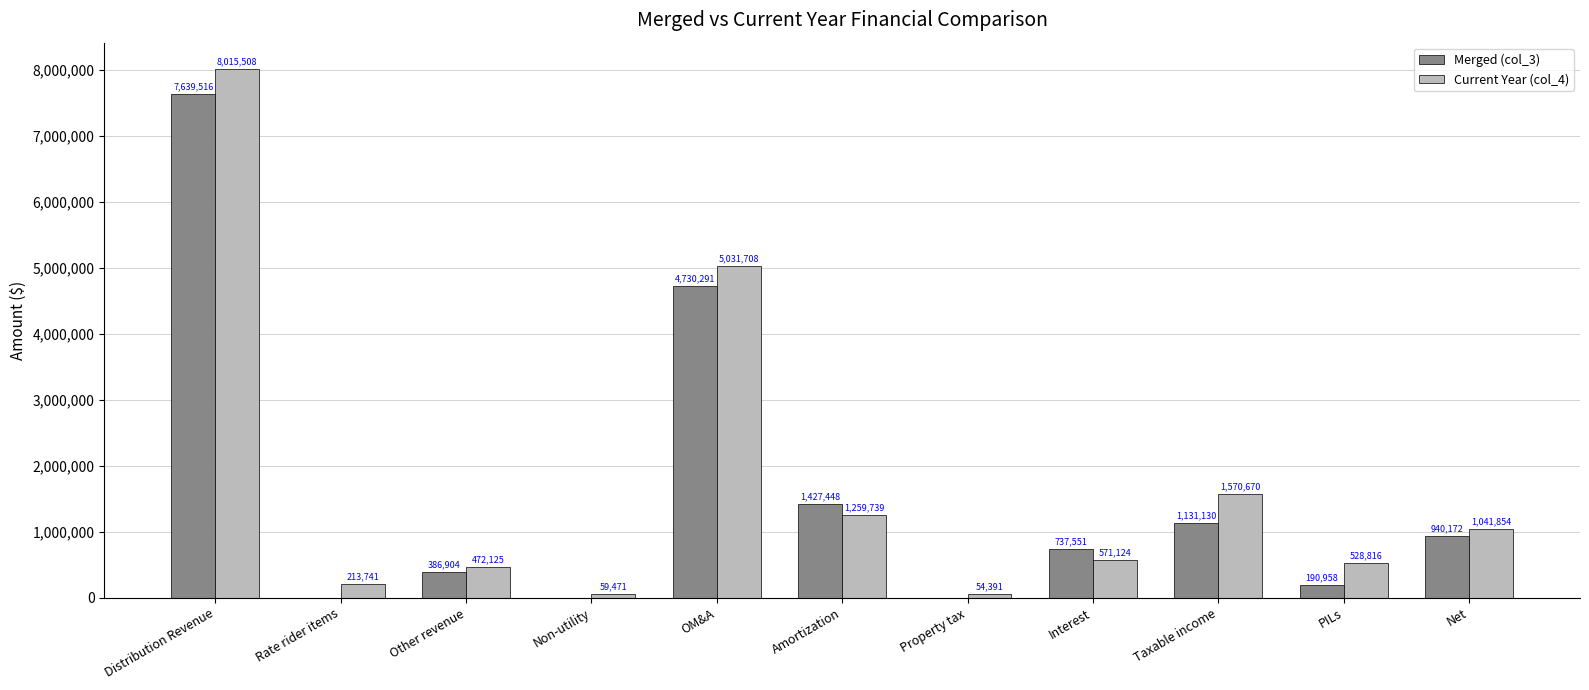

How many series are shown in this chart?

2